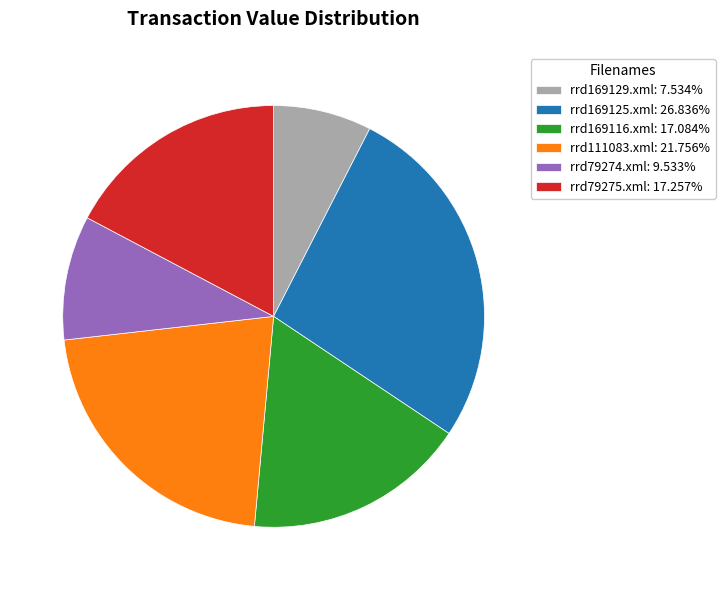

How many slices are in this pie chart?

6